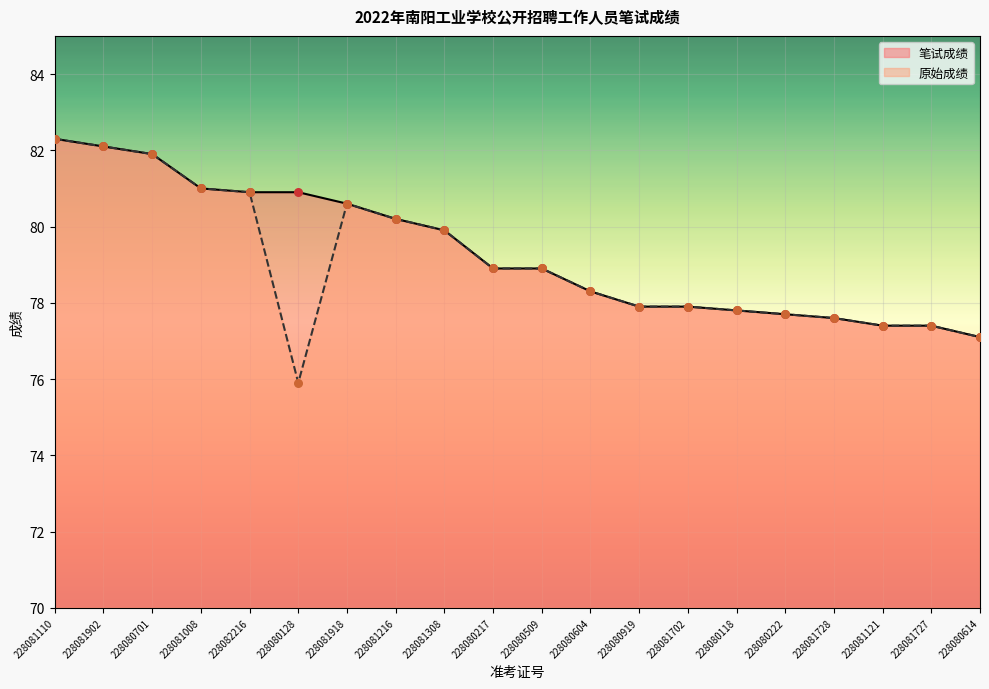

What are all the series names shown in the legend?

笔试成绩, 原始成绩